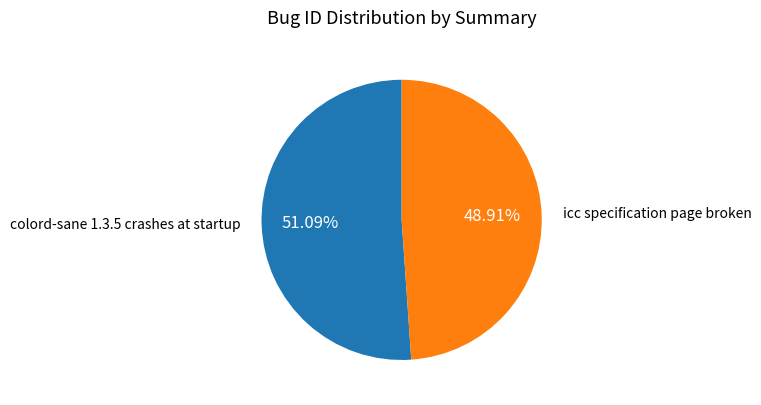

To the nearest percent, what percentage of the pie is icc specification page broken?

49%